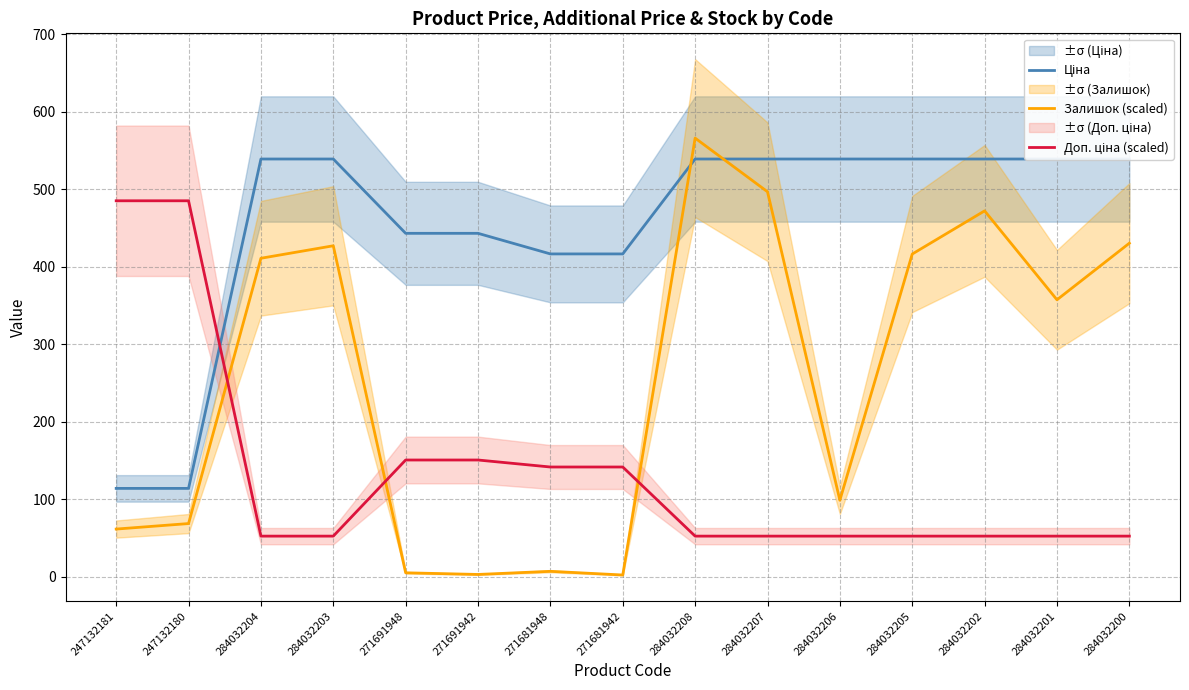

What are all the series names shown in the legend?

Ціна, Залишок (scaled), Доп. ціна (scaled)